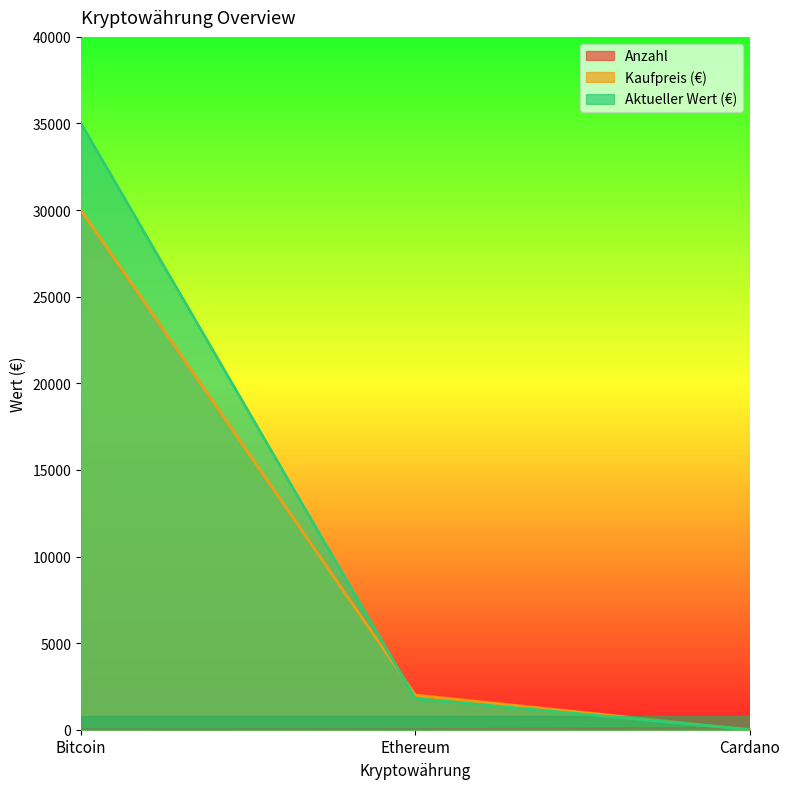

What is the value of the Aktueller Wert (€) point at the 1st from the left?

35000.0